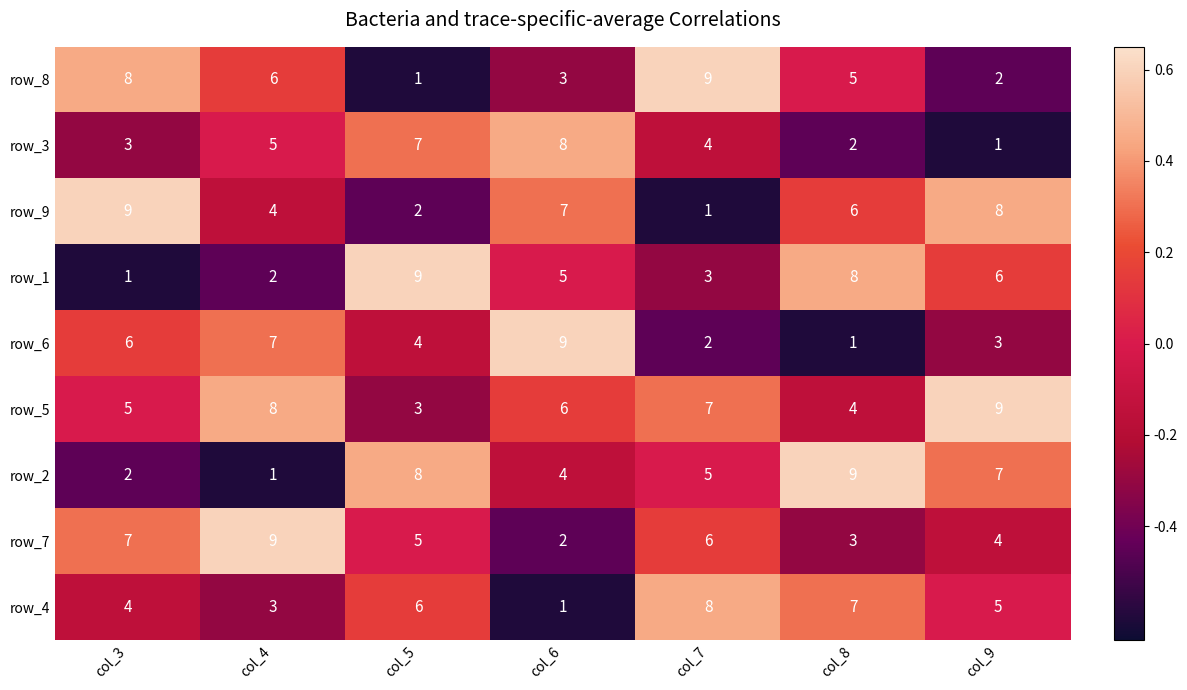

How many categories are shown in the chart?

7